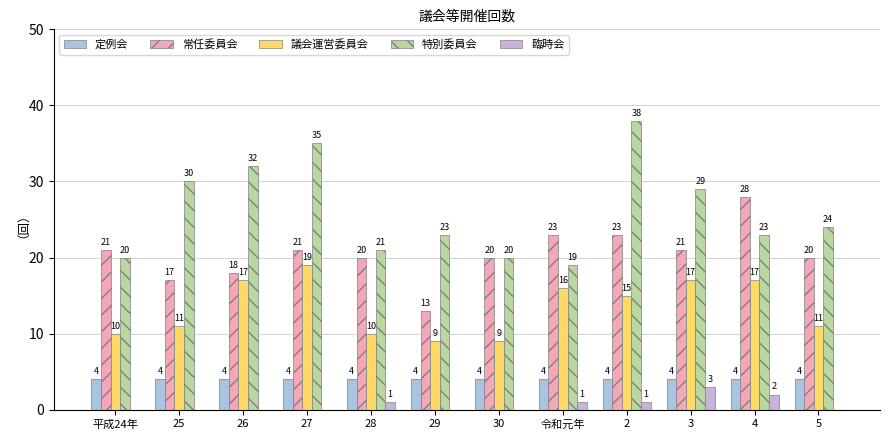

List the series in order of their peak value, lowest first.

臨時会, 定例会, 議会運営委員会, 常任委員会, 特別委員会